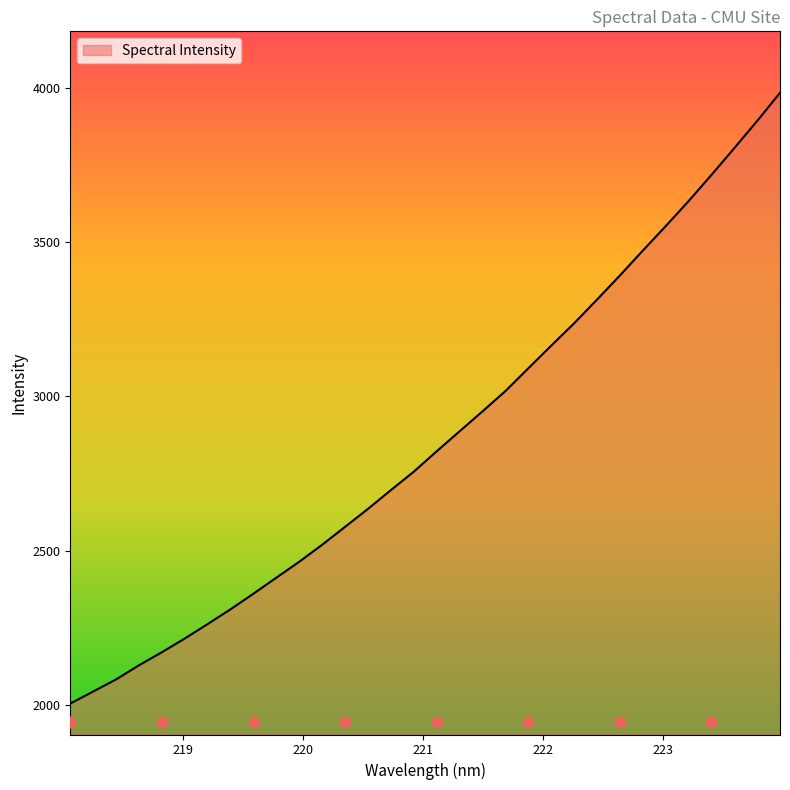

What is the ratio of the value at 220.5444 to the value at 219.2067?

1.2